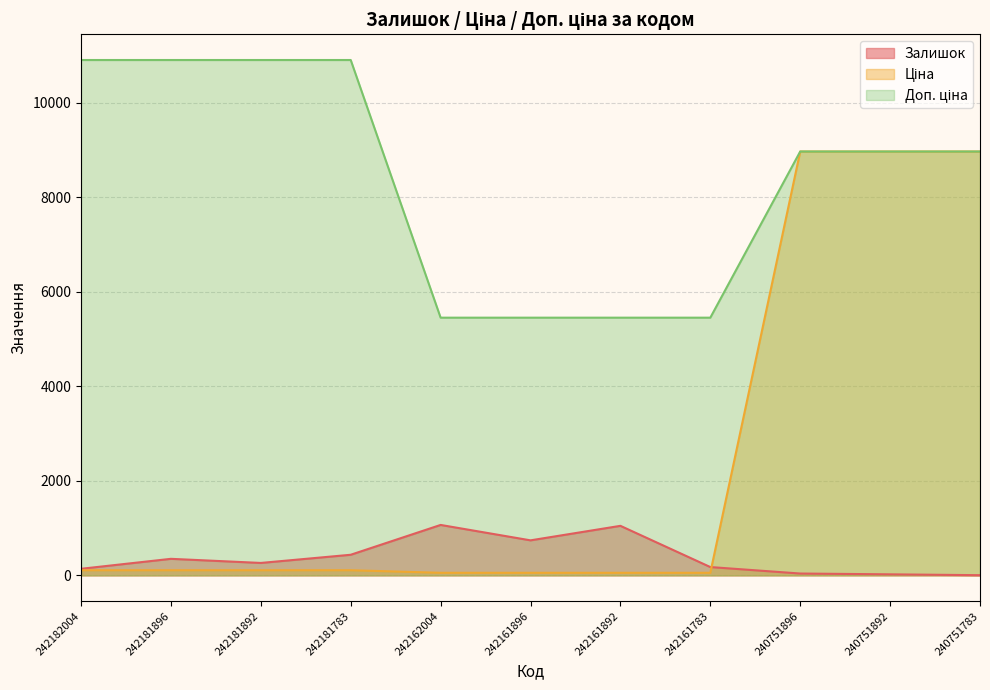

List the labels in order of Ціна value, largest first.

240751896, 240751892, 240751783, 242182004, 242181896, 242181892, 242181783, 242162004, 242161896, 242161892, 242161783